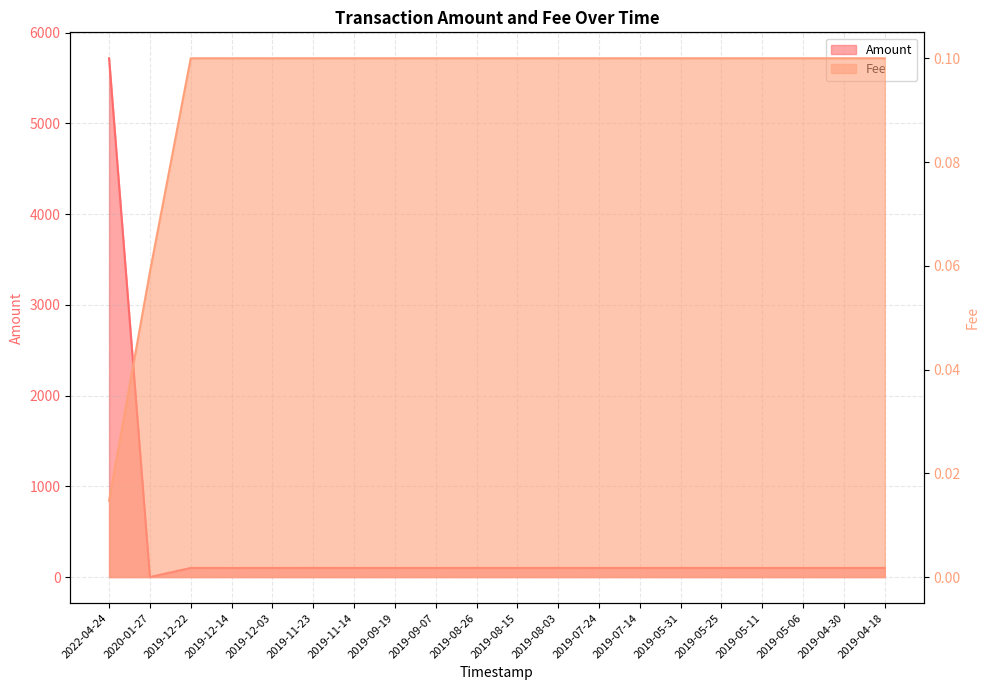

What is the label of the 1st point from the left?

2022-04-24